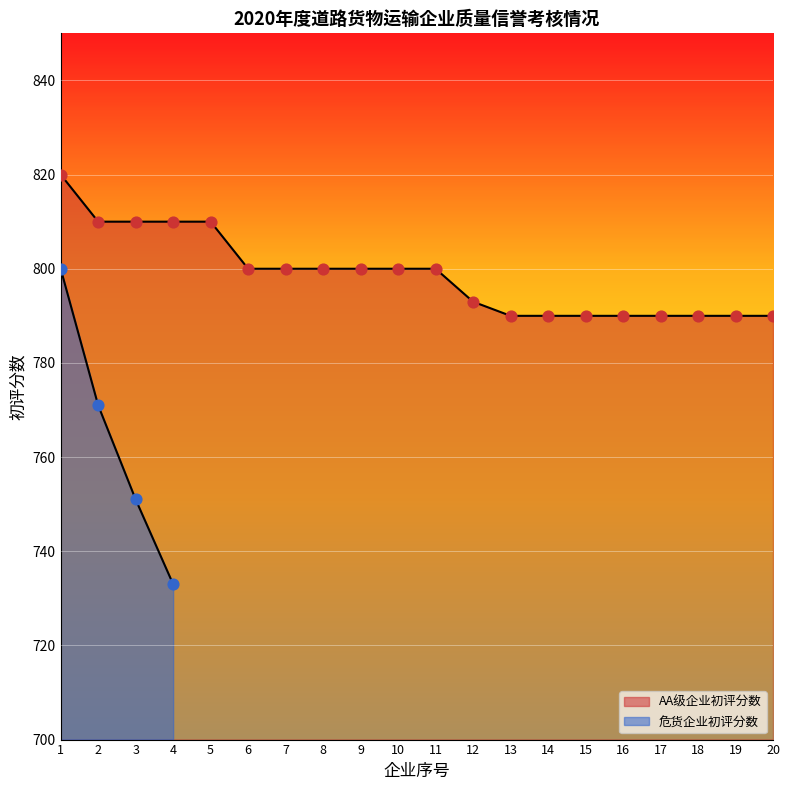

What is the change in value from 1 to 3?

-10